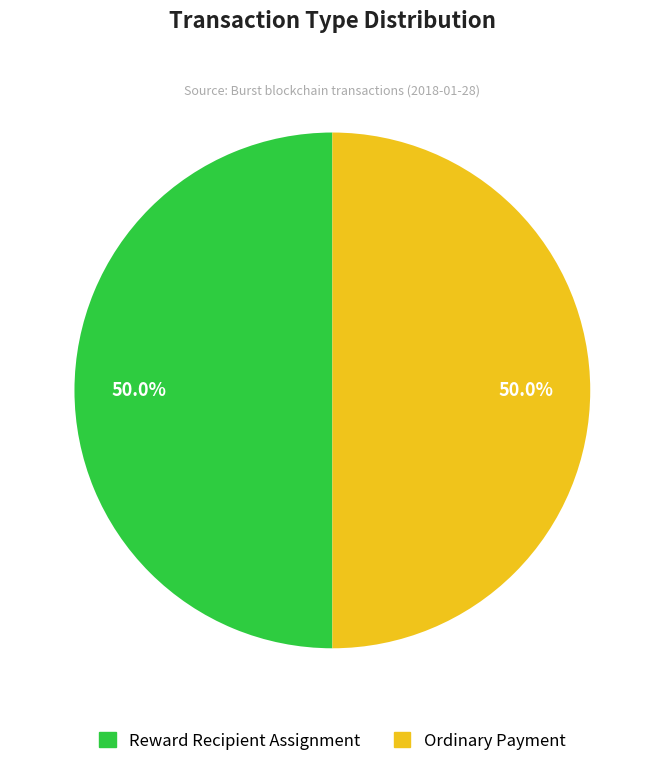

What is the total percentage of Ordinary Payment and Reward Recipient Assignment?

100.0%